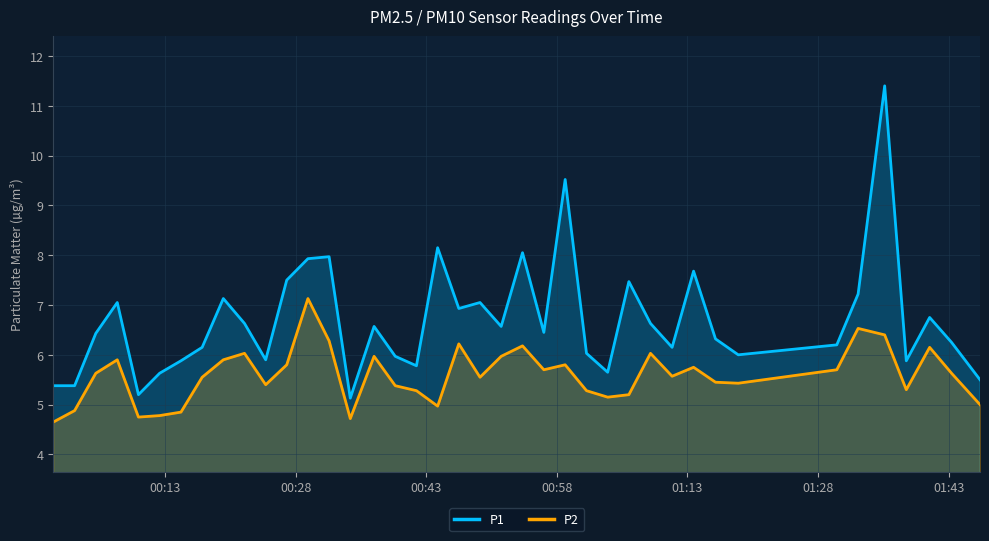

True or false: P2 and P1 cross at least once.

False